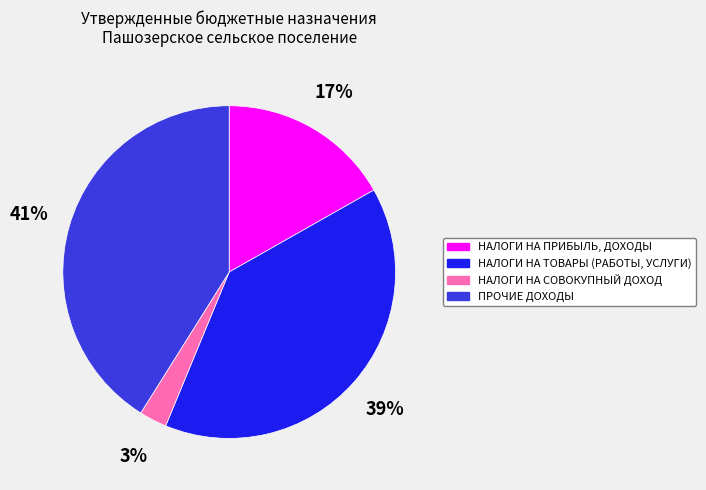

What percentage is the НАЛОГИ НА ТОВАРЫ (РАБОТЫ, УСЛУГИ) slice, to the nearest percent?

39%